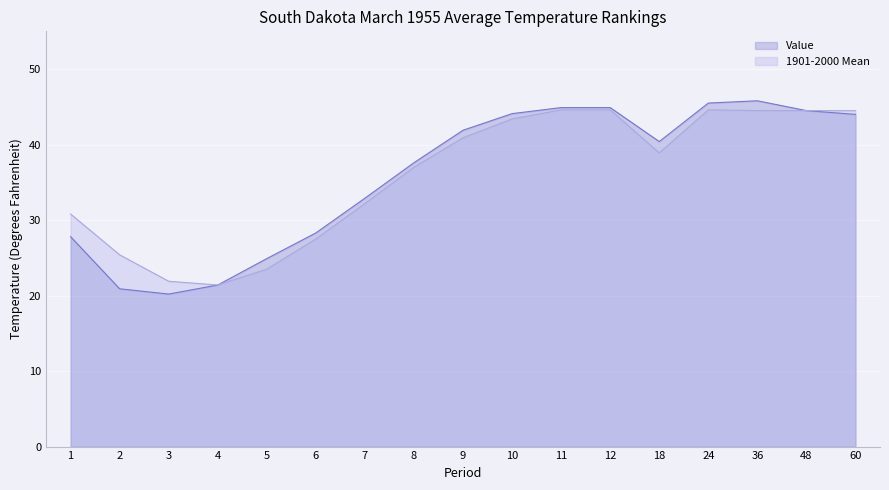

At which label is 1901-2000 Mean closest to 33?

7